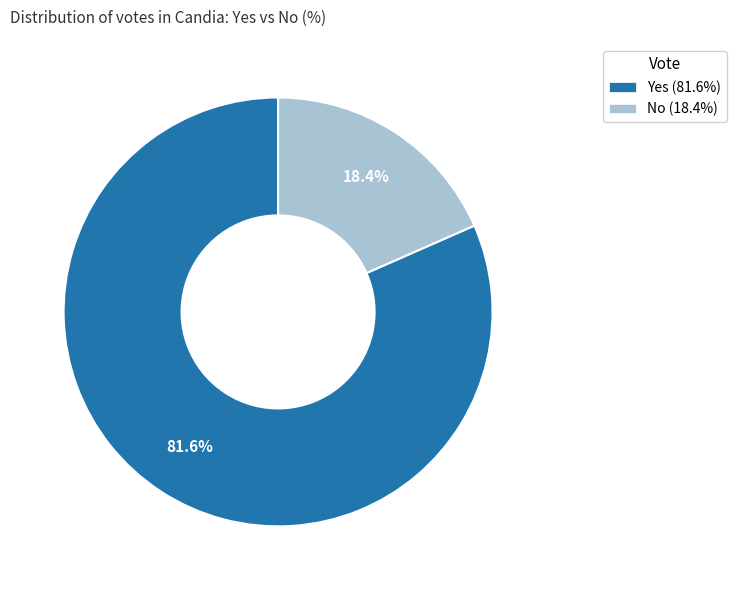

Between Yes (81.6%) and No (18.4%), which is larger?

Yes (81.6%)